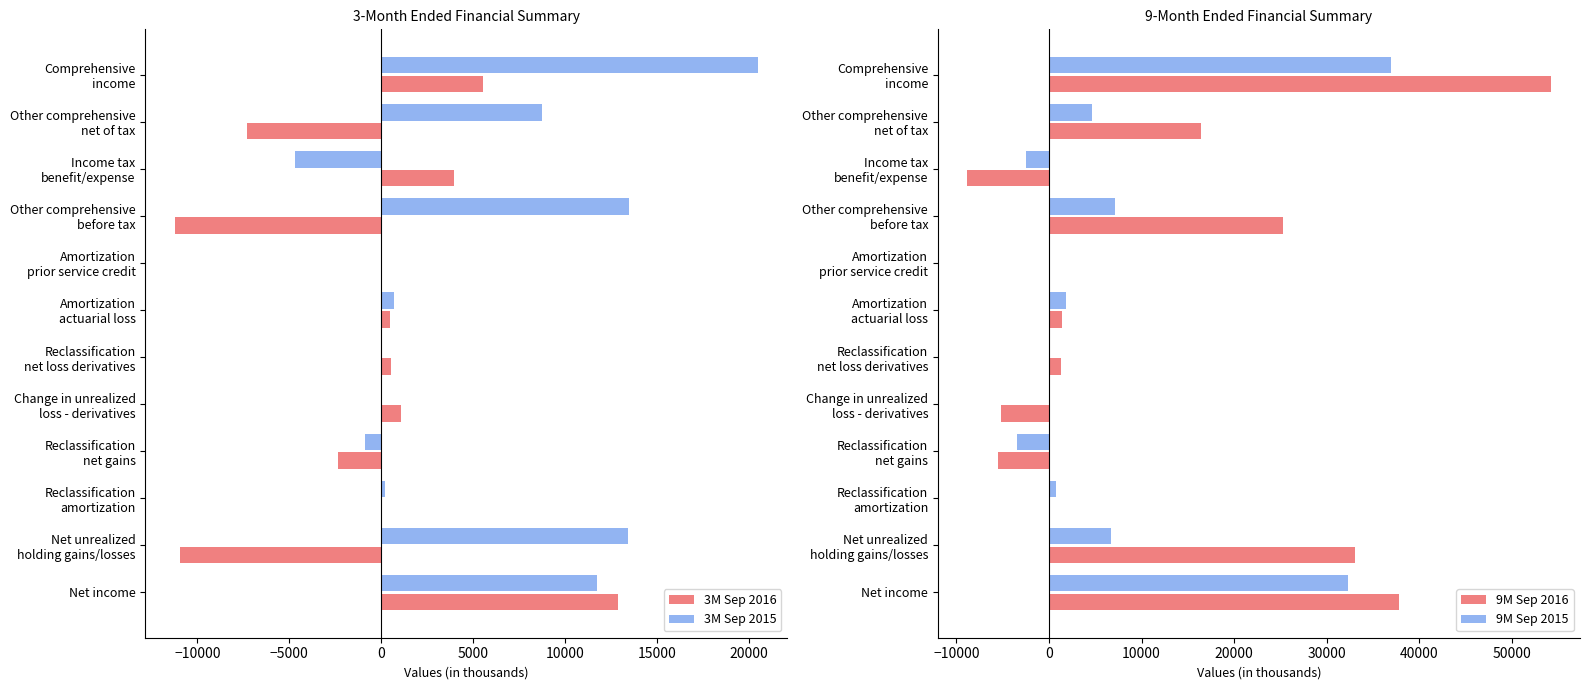

What is the minimum value shown in the chart?

-11248